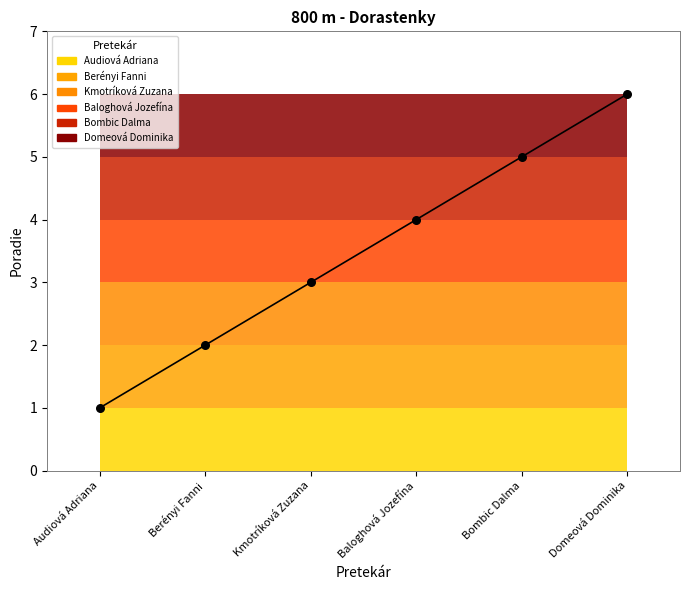

Which has a higher value, Bombic Dalma or Baloghová Jozefína?

Bombic Dalma